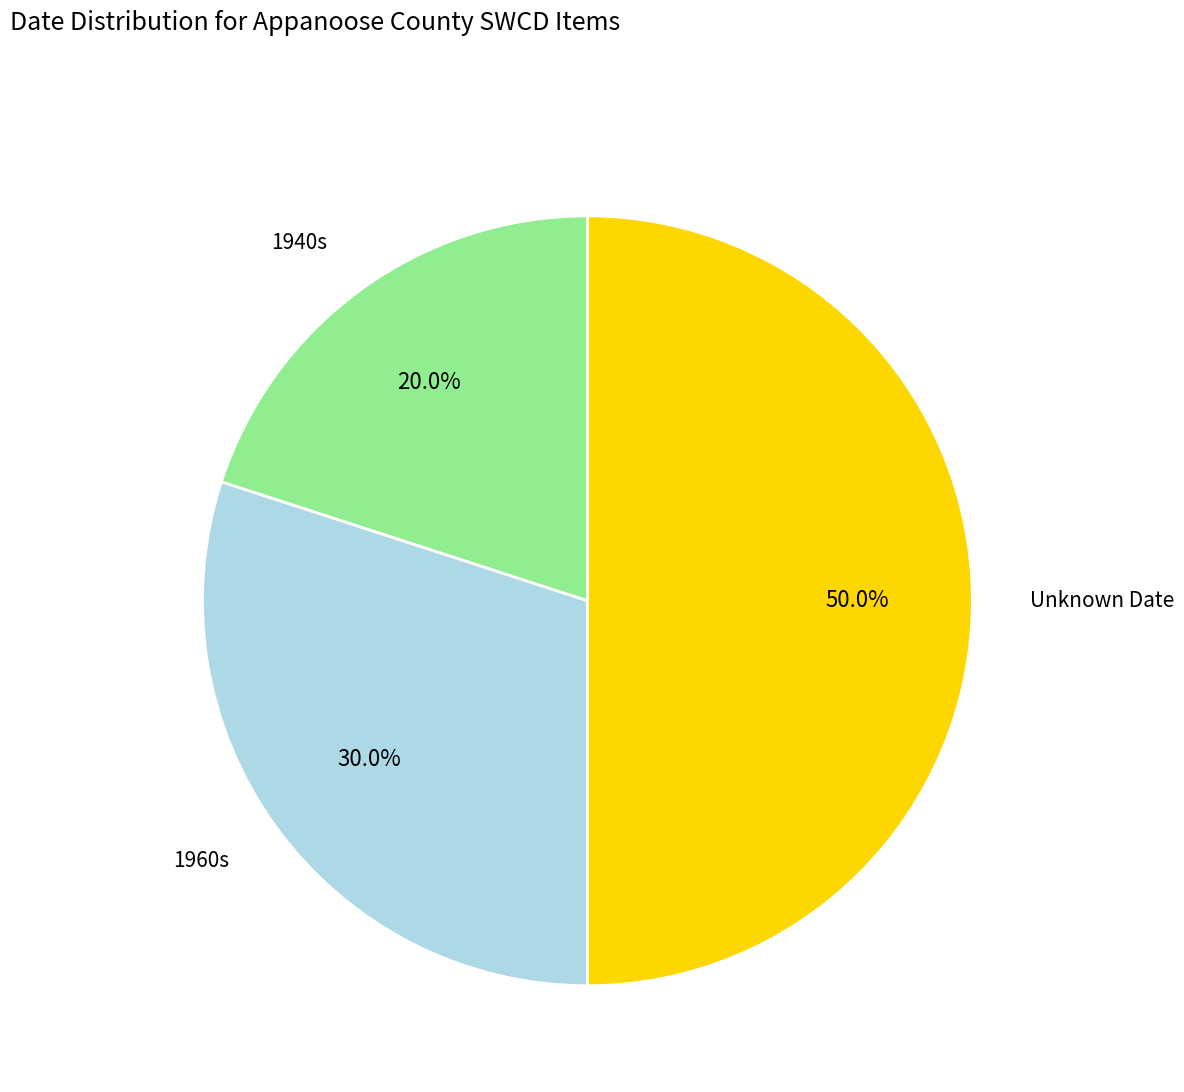

How many slices are in this pie chart?

3